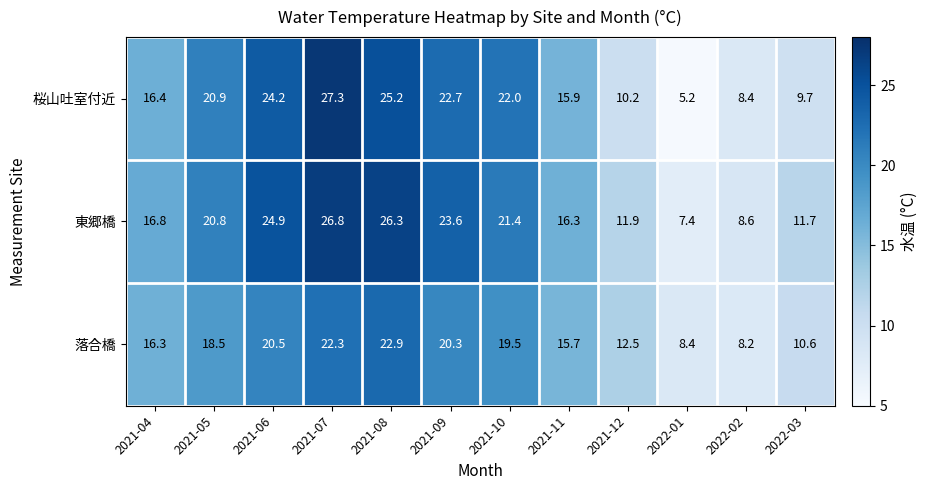

What is the minimum value for 落合橋?

8.2